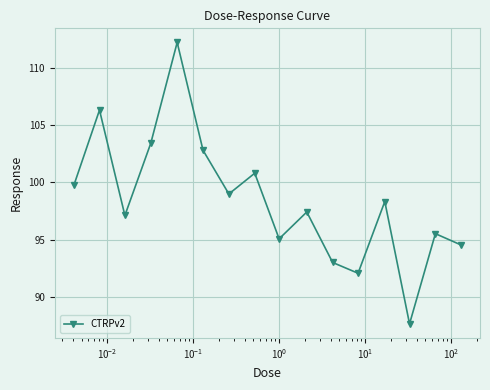

How many lines are shown in the chart?

1